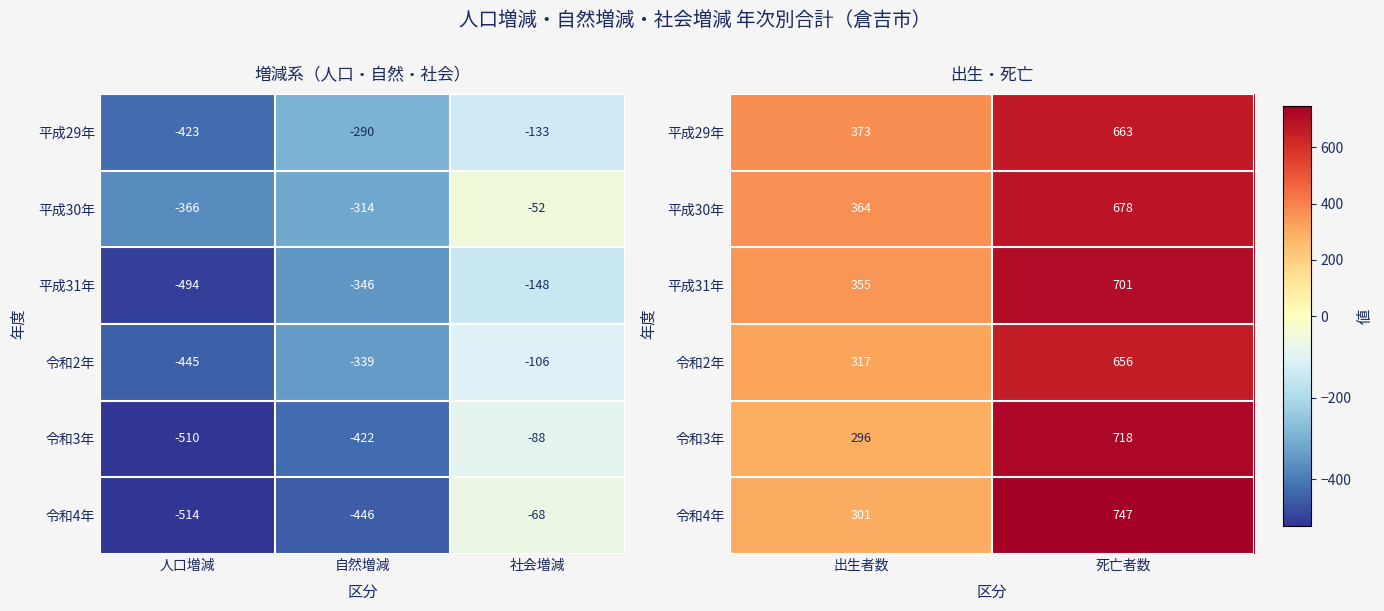

Between 自然増減 and 人口増減, which is larger?

自然増減